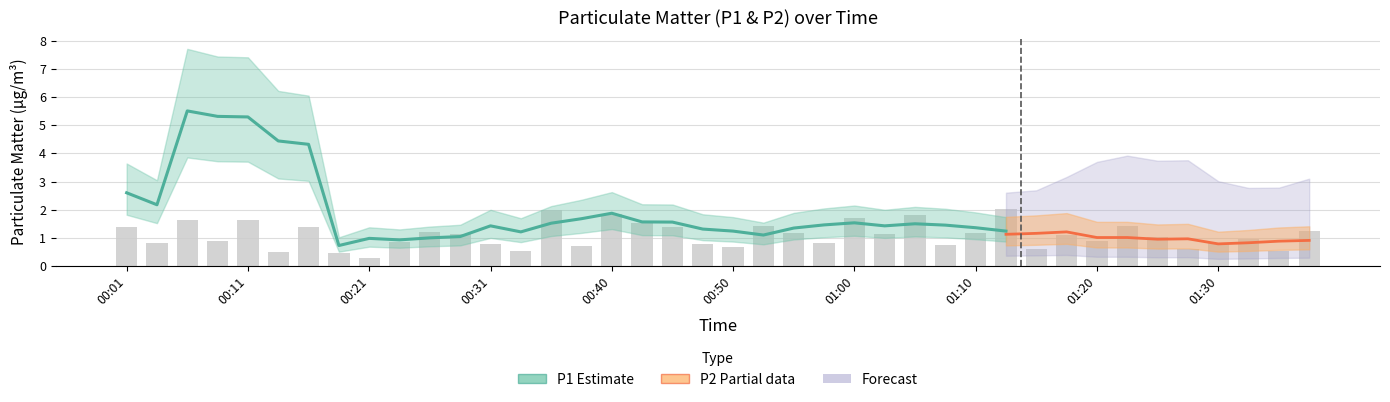

Reading right to left, extract all data points from this chart.

01:38=1.2	01:35=0.5	01:33=1.0	01:30=0.8	01:28=0.6	01:25=1.0	01:22=1.4	01:20=0.9	01:18=1.1	01:15=0.6	01:13=2.0	01:10=1.2	01:08=0.7	01:05=1.8	01:03=1.1	01:00=1.7	00:58=0.8	00:55=1.2	00:53=1.4	00:50=0.7	00:48=0.8	00:45=1.4	00:43=1.5	00:40=1.8	00:38=0.7	00:36=2.0	00:33=0.5	00:31=0.8	00:28=1.1	00:26=1.2	00:23=0.9	00:21=0.3	00:18=0.5	00:16=1.4	00:13=0.5	00:11=1.6	00:09=0.9	00:06=1.6	00:04=0.8	00:01=1.4